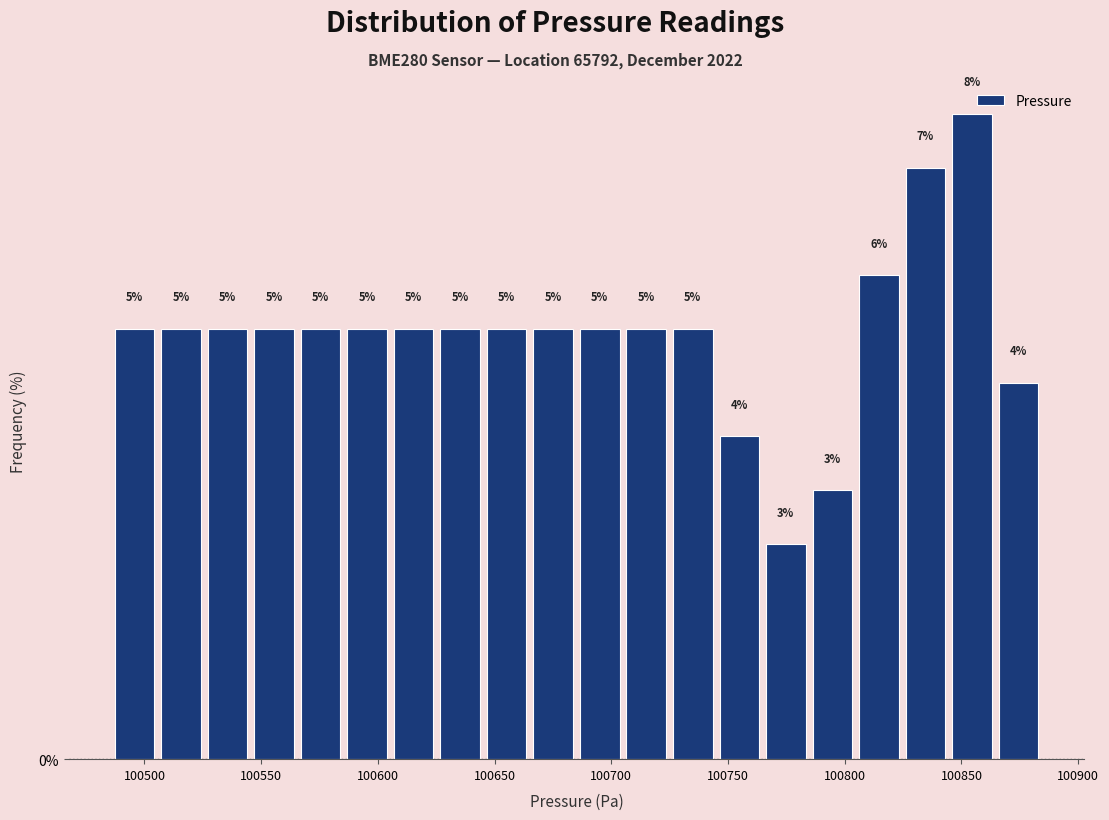

Around what value on the x-axis is the tallest bar? Give the approximate position of its centre, as read against the axis.

100855